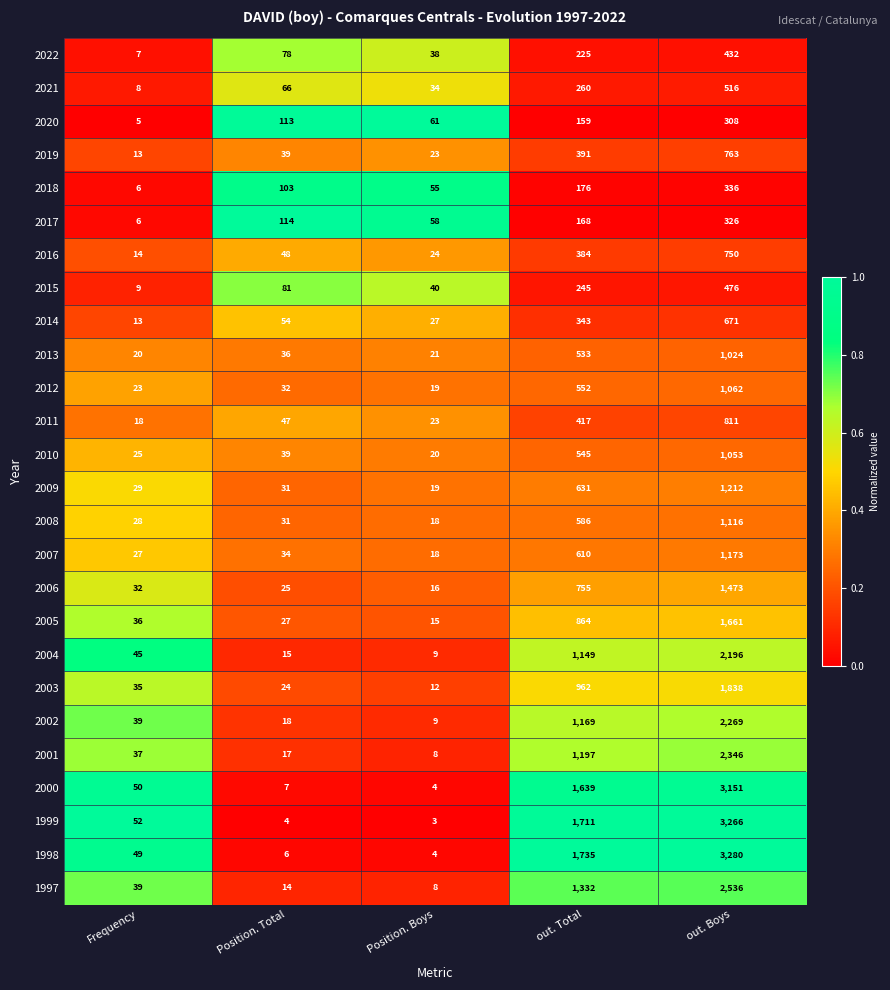

At which category is the sum across all series the highest?

out. Boys